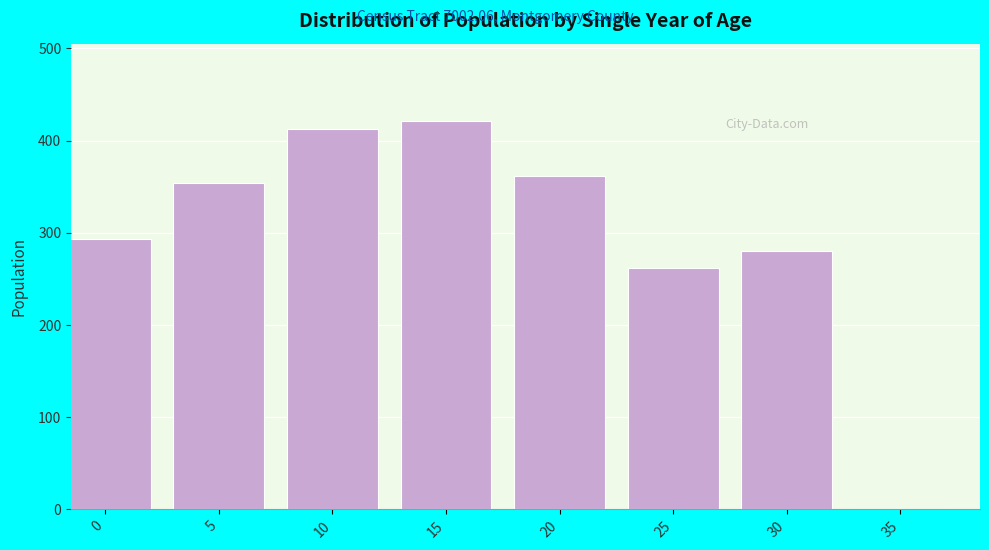

Reading right to left, extract all data points from this chart.

35=0	30=280	25=262	20=362	15=421	10=413	5=354	0=293